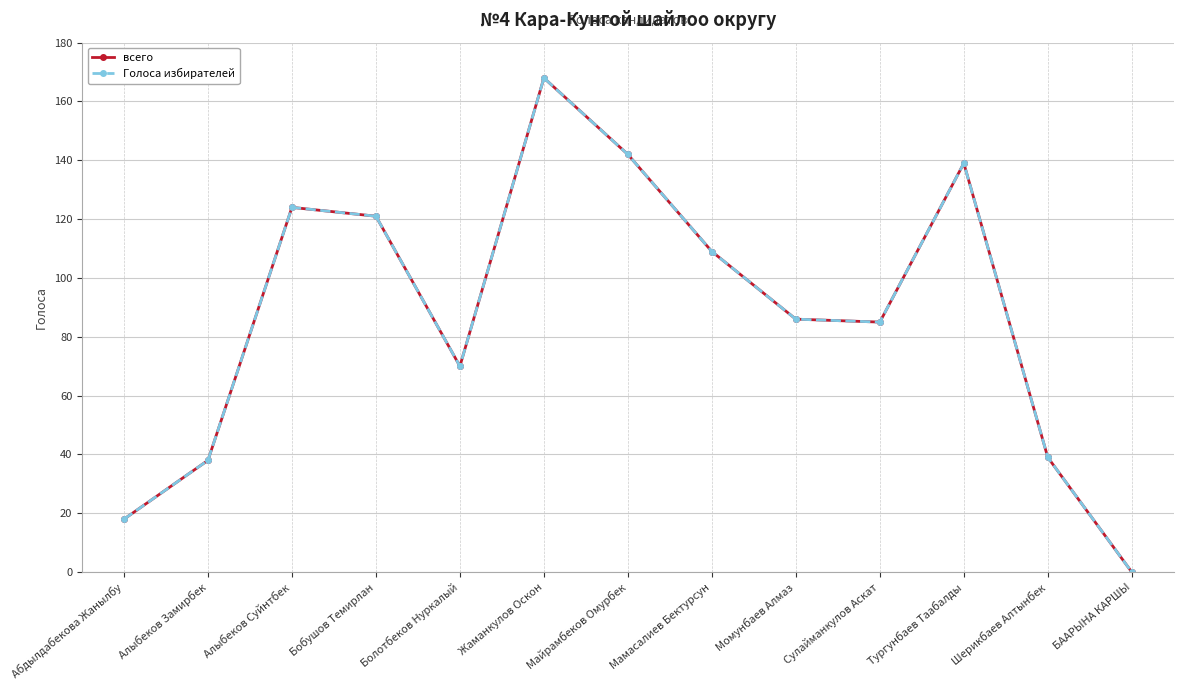

Does the chart have visible grid lines?

Yes